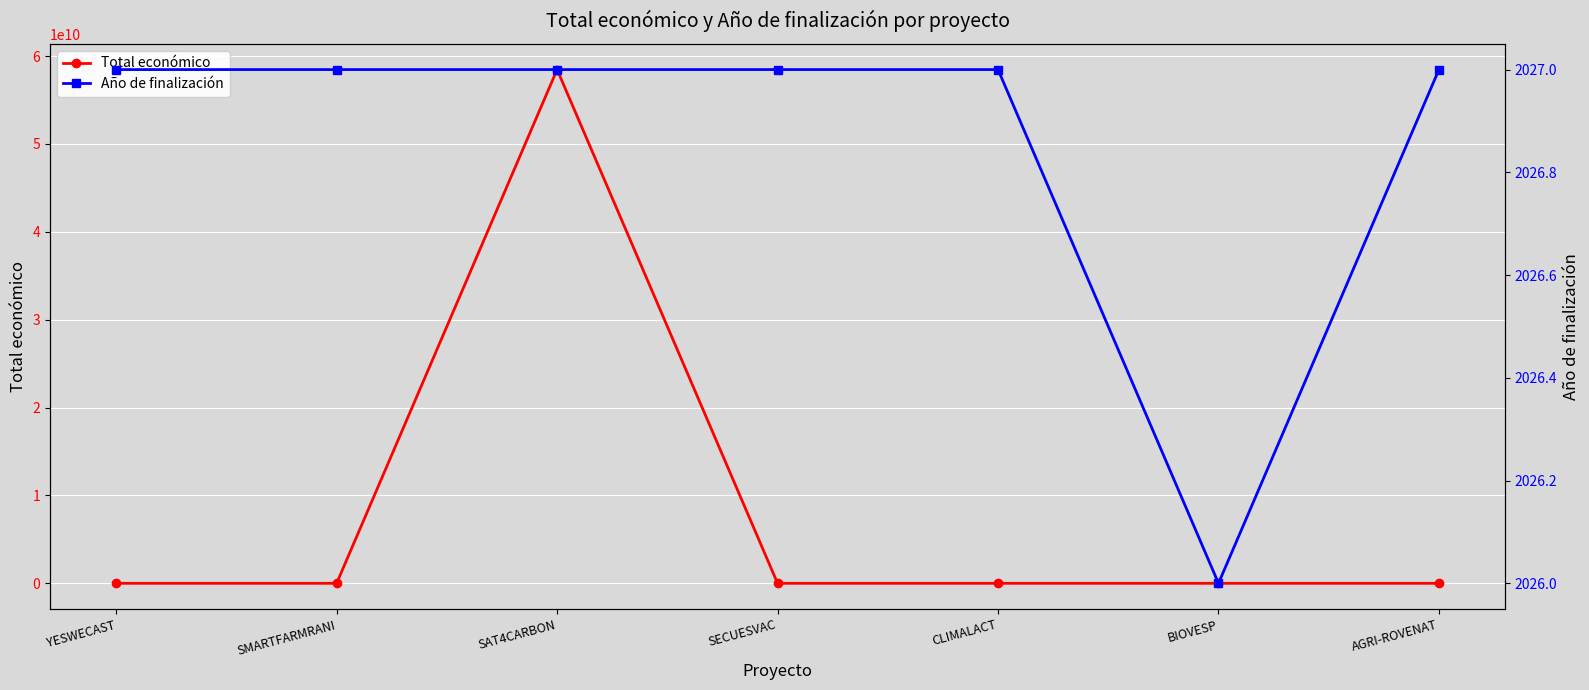

True or false: Total económico and Año de finalización intersect in this chart.

False